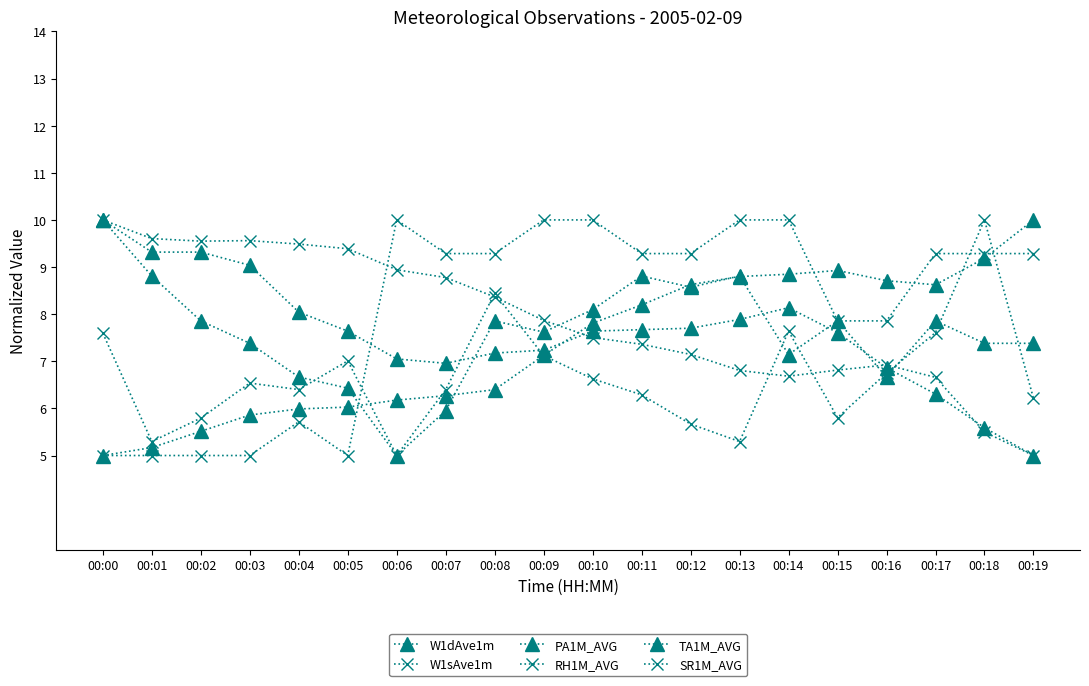

What is the lowest value of the PA1M_AVG series?

5.0